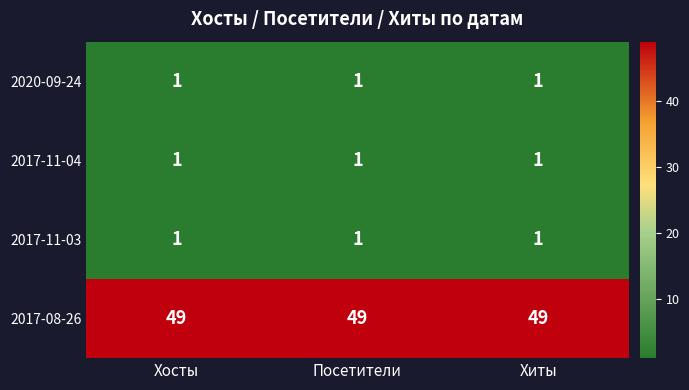

What is the spread (max minus min) of values at Посетители?

48